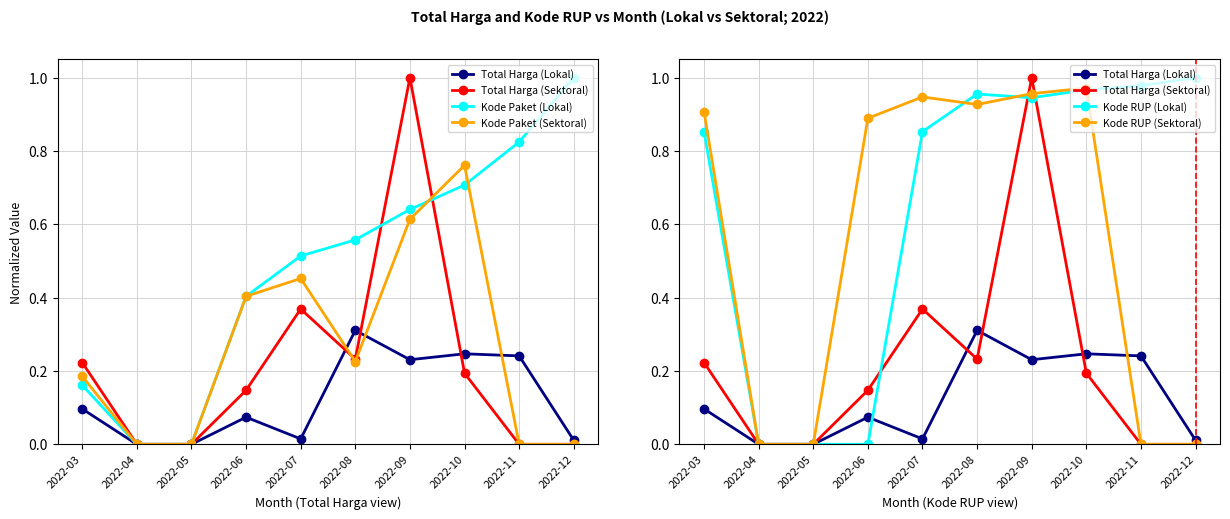

Reading right to left, transcribe all the data shown in this chart.

Total Harga (Lokal): 2022-12=0.0	2022-11=0.2	2022-10=0.2	2022-09=0.2	2022-08=0.3	2022-07=0.0	2022-06=0.1	2022-05=0.0	2022-04=0.0	2022-03=0.1
Total Harga (Sektoral): 2022-12=0.0	2022-11=0.0	2022-10=0.2	2022-09=1.0	2022-08=0.2	2022-07=0.4	2022-06=0.1	2022-05=0.0	2022-04=0.0	2022-03=0.2
Kode Paket (Lokal): 2022-12=1.0	2022-11=0.8	2022-10=0.7	2022-09=0.6	2022-08=0.6	2022-07=0.5	2022-06=0.4	2022-05=0.0	2022-04=0.0	2022-03=0.2
Kode Paket (Sektoral): 2022-12=0.0	2022-11=0.0	2022-10=0.8	2022-09=0.6	2022-08=0.2	2022-07=0.5	2022-06=0.4	2022-05=0.0	2022-04=0.0	2022-03=0.2
Kode RUP (Lokal): 2022-12=1.0	2022-11=1.0	2022-10=1.0	2022-09=0.9	2022-08=1.0	2022-07=0.9	2022-06=0.0	2022-05=0.0	2022-04=0.0	2022-03=0.9
Kode RUP (Sektoral): 2022-12=0.0	2022-11=0.0	2022-10=1.0	2022-09=1.0	2022-08=0.9	2022-07=0.9	2022-06=0.9	2022-05=0.0	2022-04=0.0	2022-03=0.9